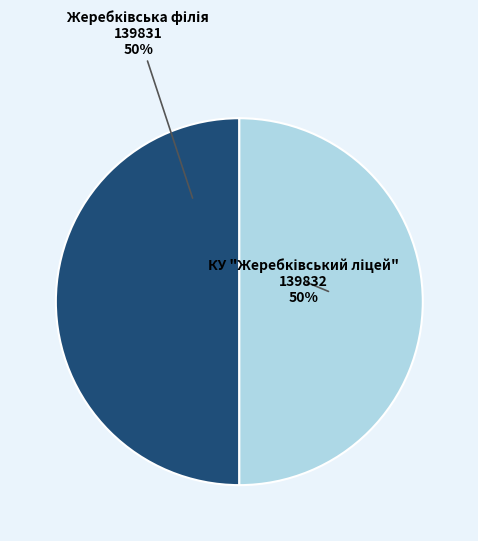

To the nearest percent, what is the average slice percentage?

50%